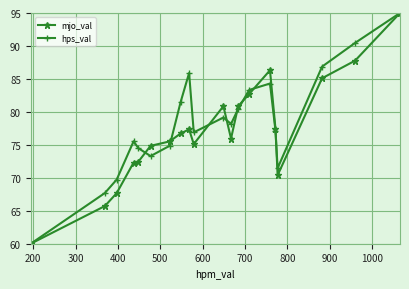

What is the difference between the second highest and second lowest values in the mjo_val series?

22.1